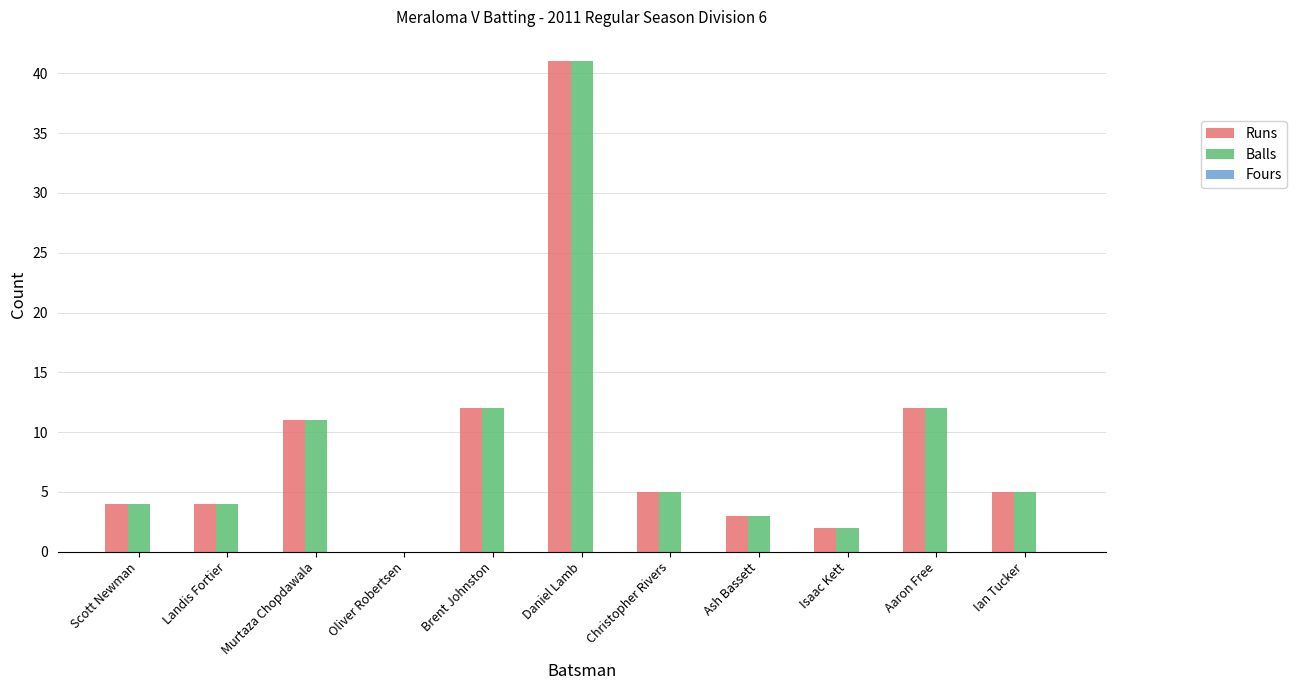

What value does the Runs series have at Christopher Rivers?

5